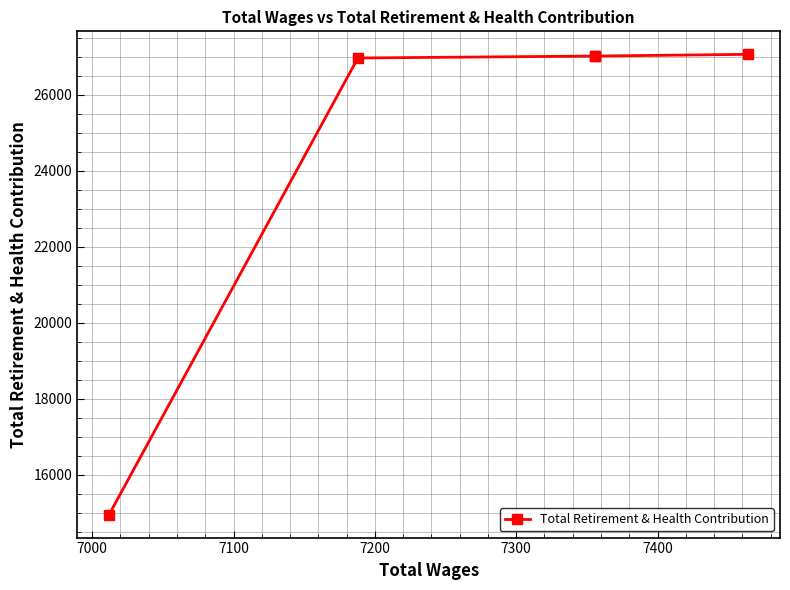

The chart shows a value of 7719 at 7300. True or false?

False